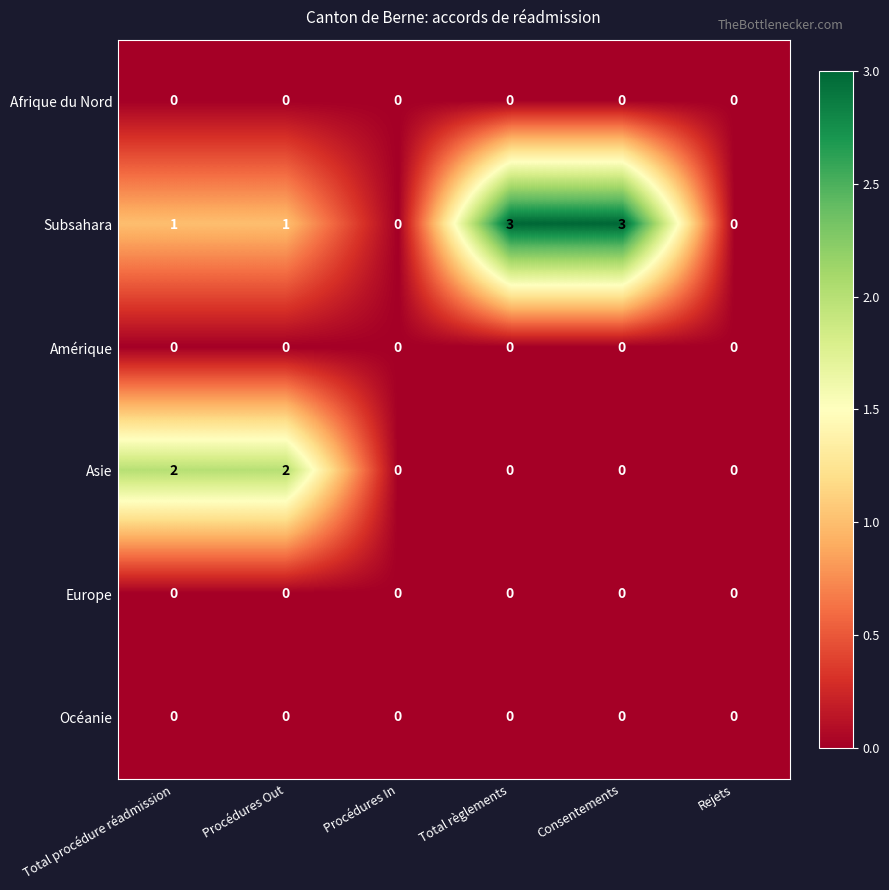

What is the total value across all series at Total procédure réadmission?

3